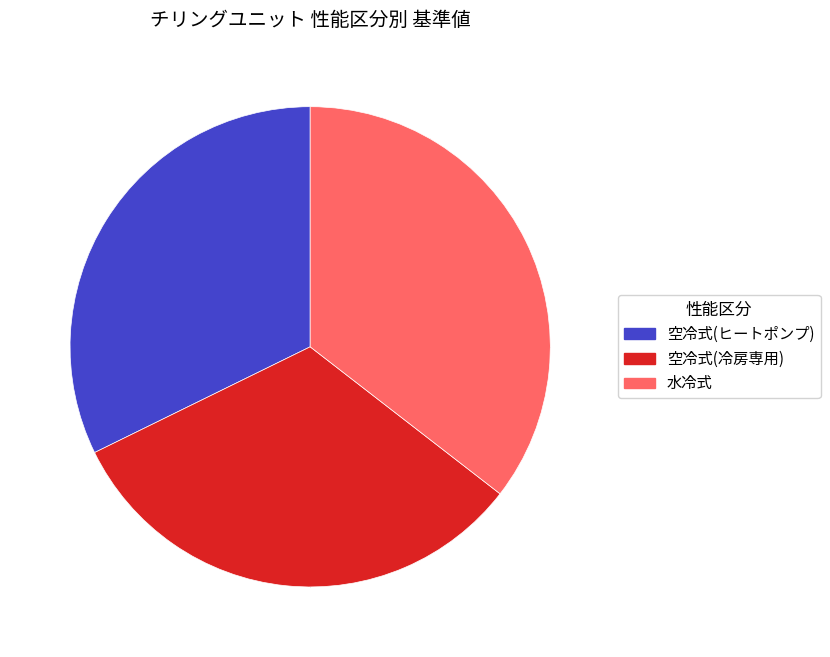

Does 空冷式(ヒートポンプ) account for over 50% of the chart?

No